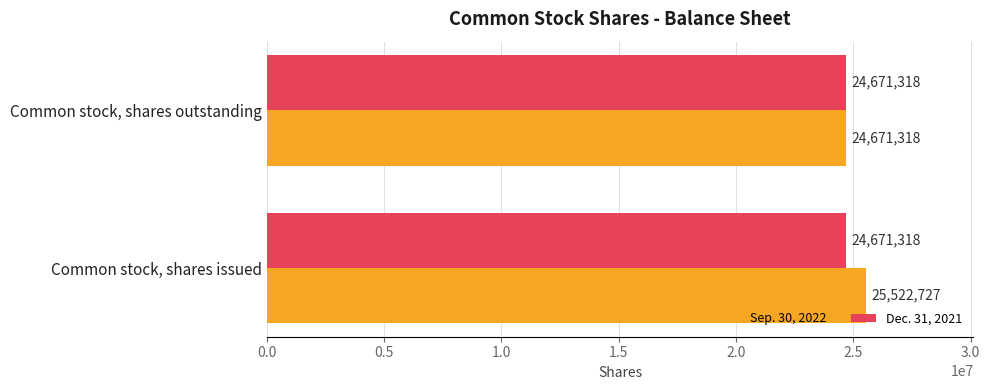

List the series in order of their overall mean, lowest first.

Dec. 31, 2021, Sep. 30, 2022